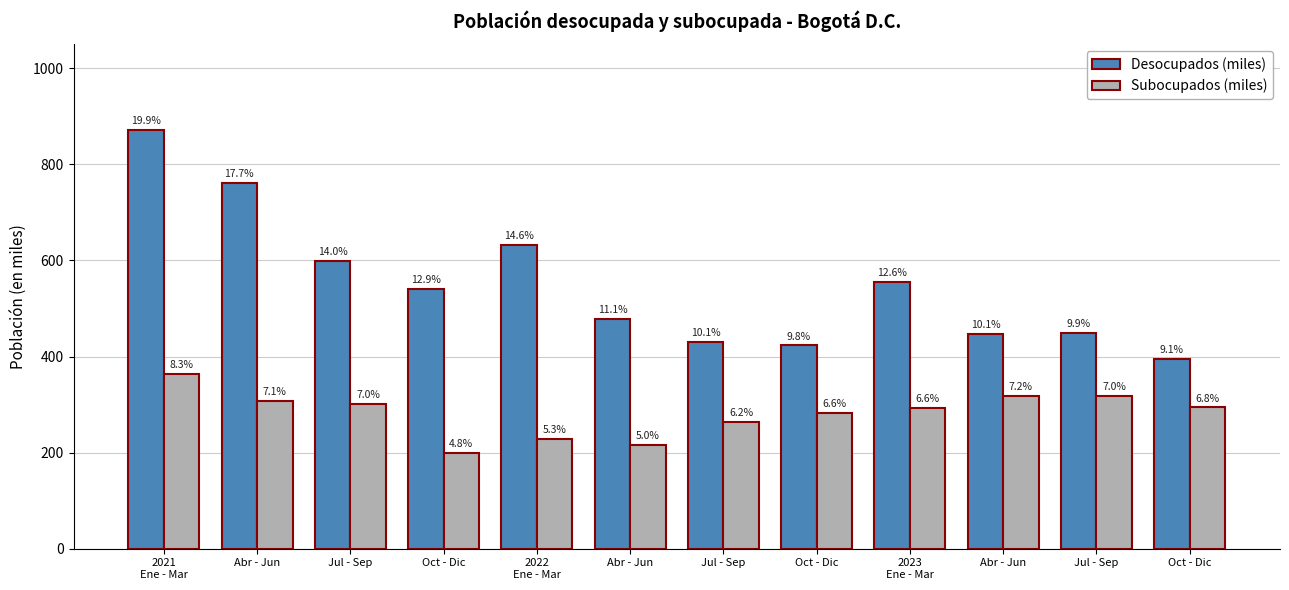

Which series changed the most between Abr - Jun and Jul - Sep?

Subocupados (miles)